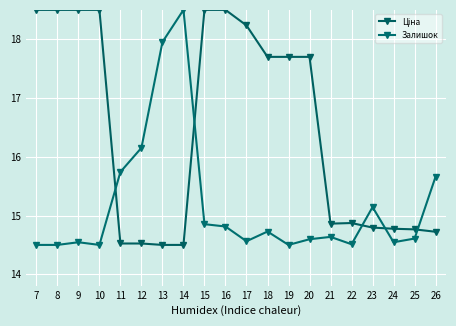

Does the chart display data point markers on the line(s)?

Yes